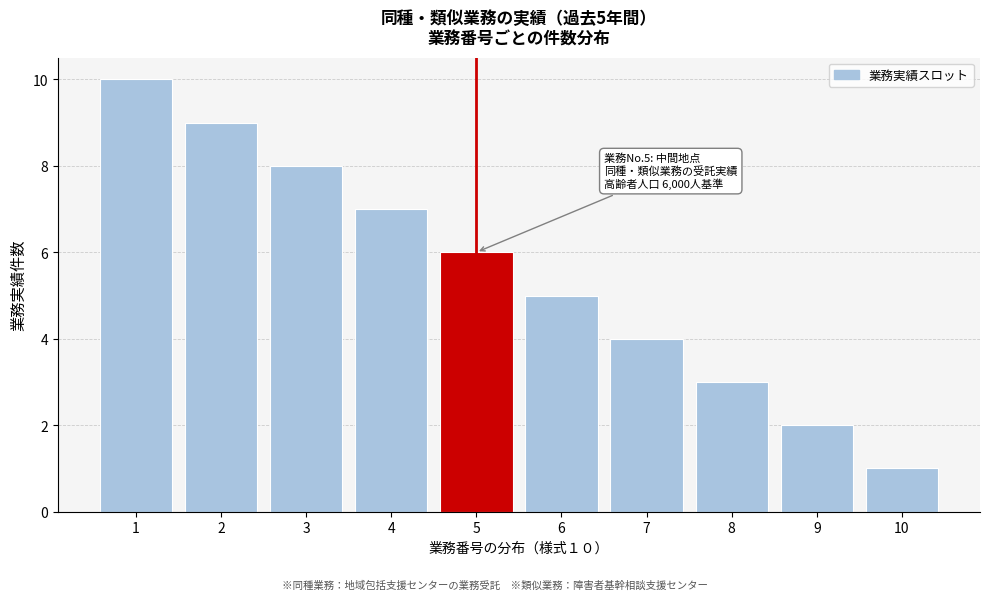

Reading left to right, list all the values displayed in this chart.

1=10	2=9	3=8	4=7	5=6	6=5	7=4	8=3	9=2	10=1